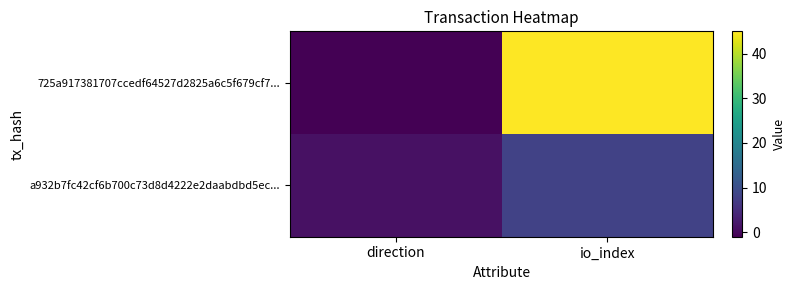

What is the average value of the a932b7fc42cf6b700c73d8d4222e2daabdbd5ec... series?

4